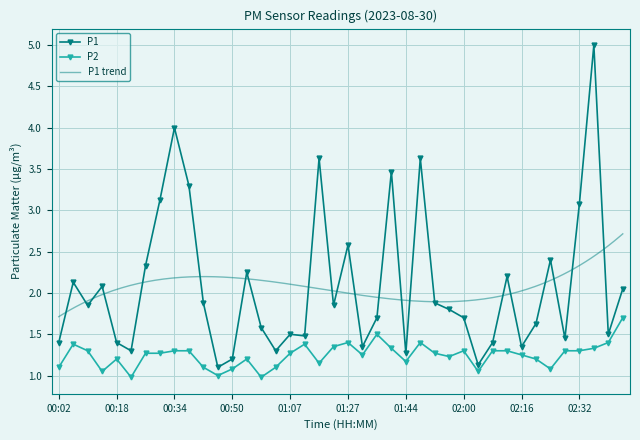

What is the label of the 25th point from the left?

01:44